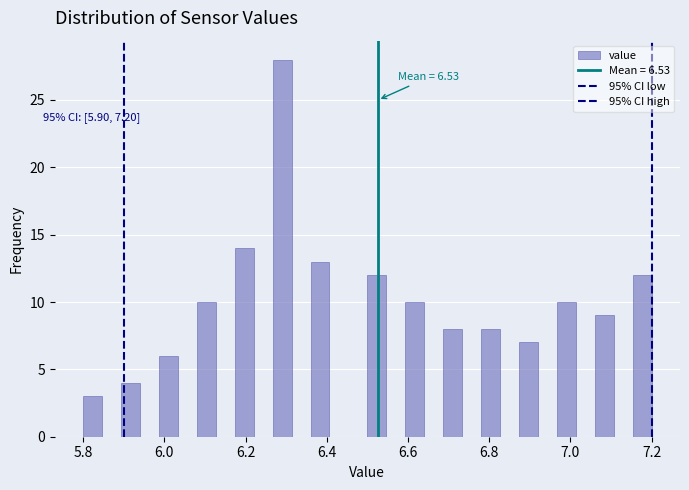

Read against the x-axis, roughly where is the centre of the tallest bar?

6.30